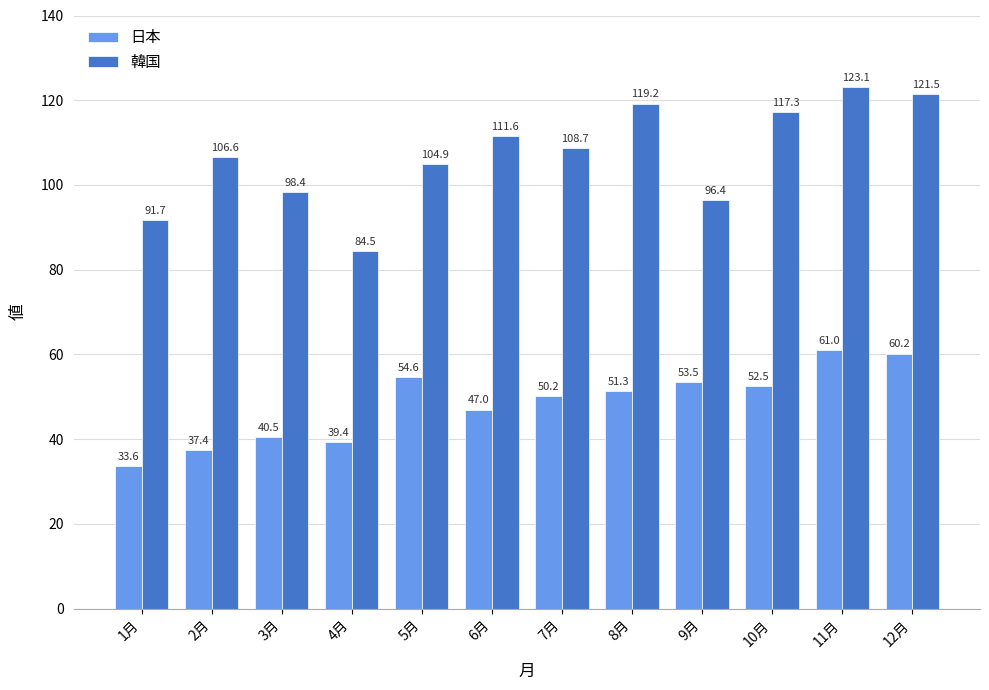

What is the label of the 3rd bar from the left?

3月